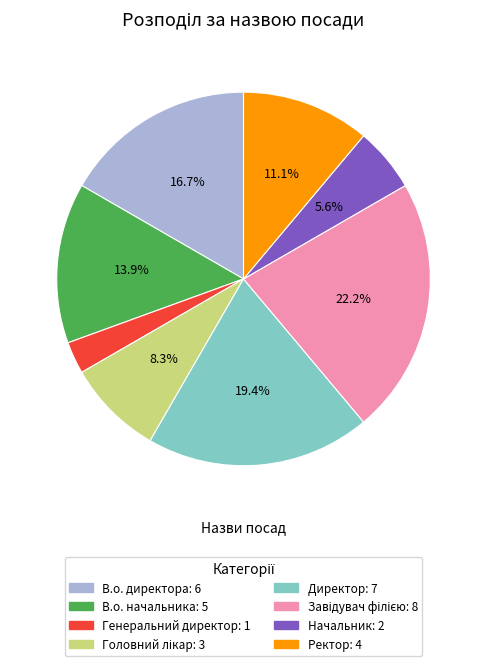

Which slice is the smallest?

Генеральний директор